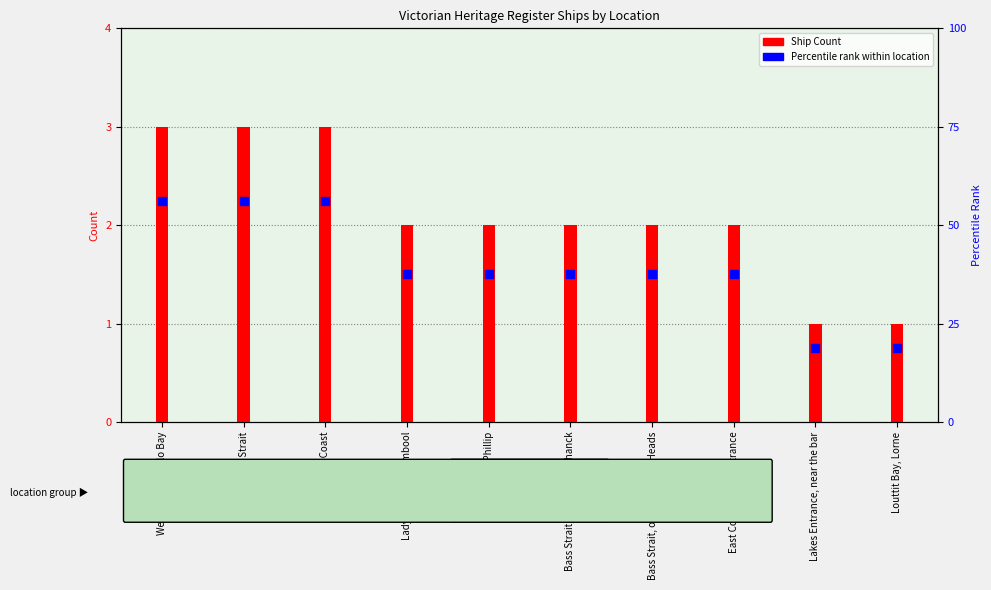

Which series contains the highest Y value?

Ship Count